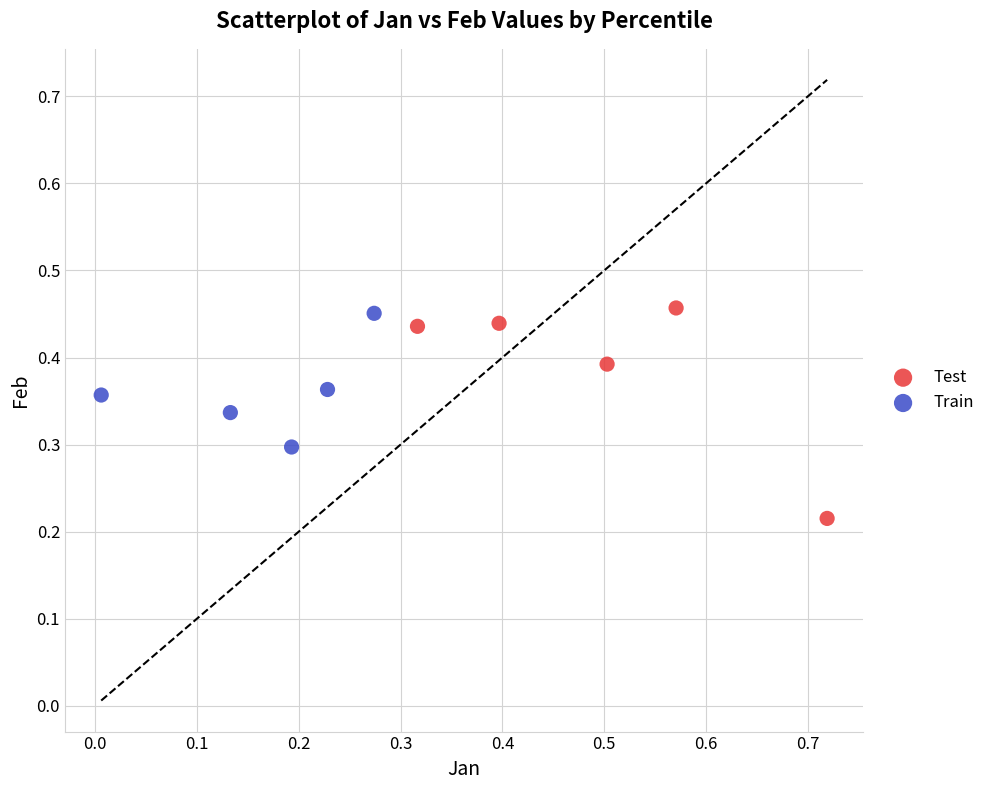

What are all the series names shown in the legend?

Test, Train